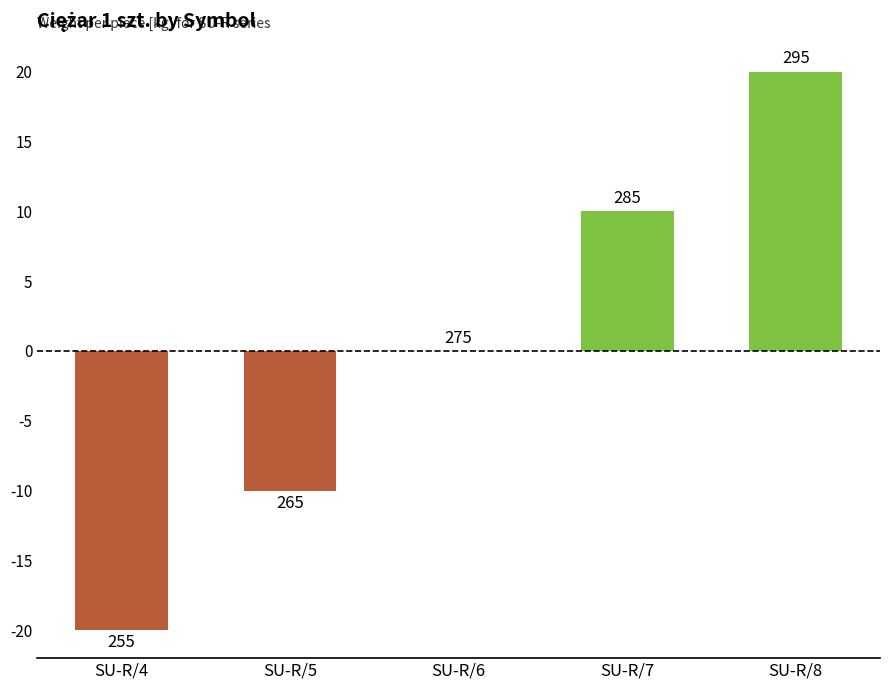

Which category has the lowest value across all series?

SU-R/4